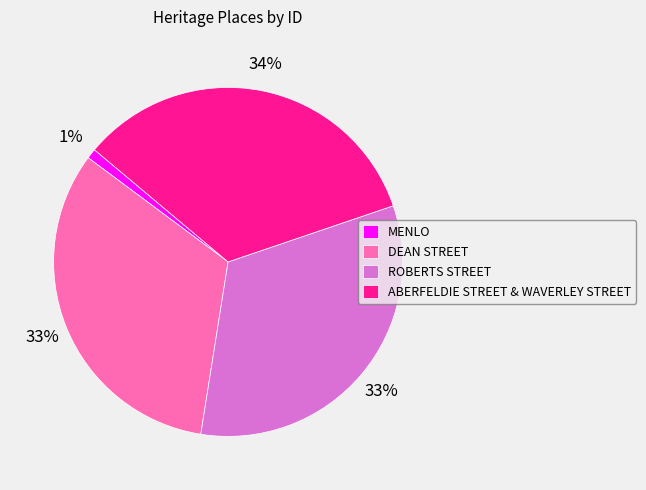

Combined, do ABERFELDIE STREET & WAVERLEY STREET and DEAN STREET account for over 50%?

Yes